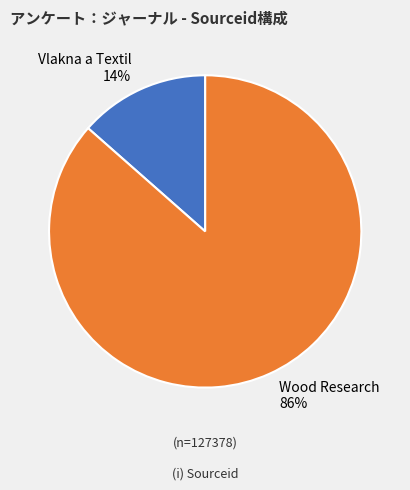

What is the majority slice?

Wood Research